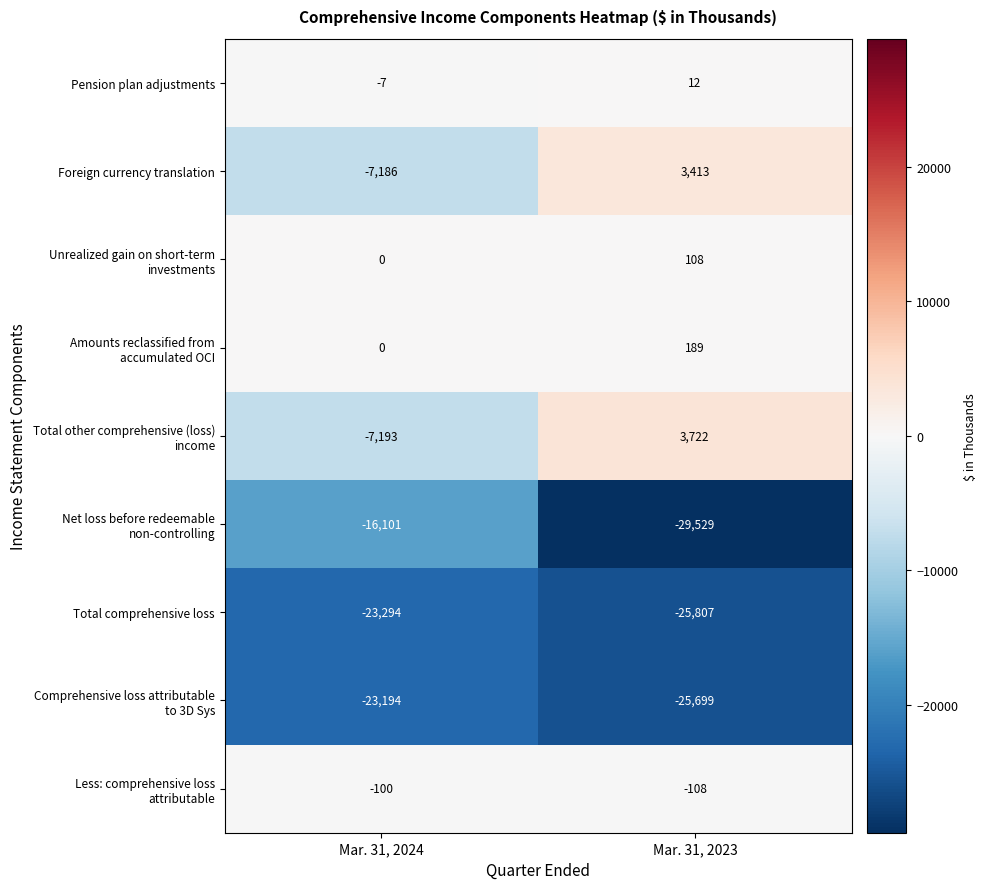

What is the spread (max minus min) of values at Mar. 31, 2024?

23294